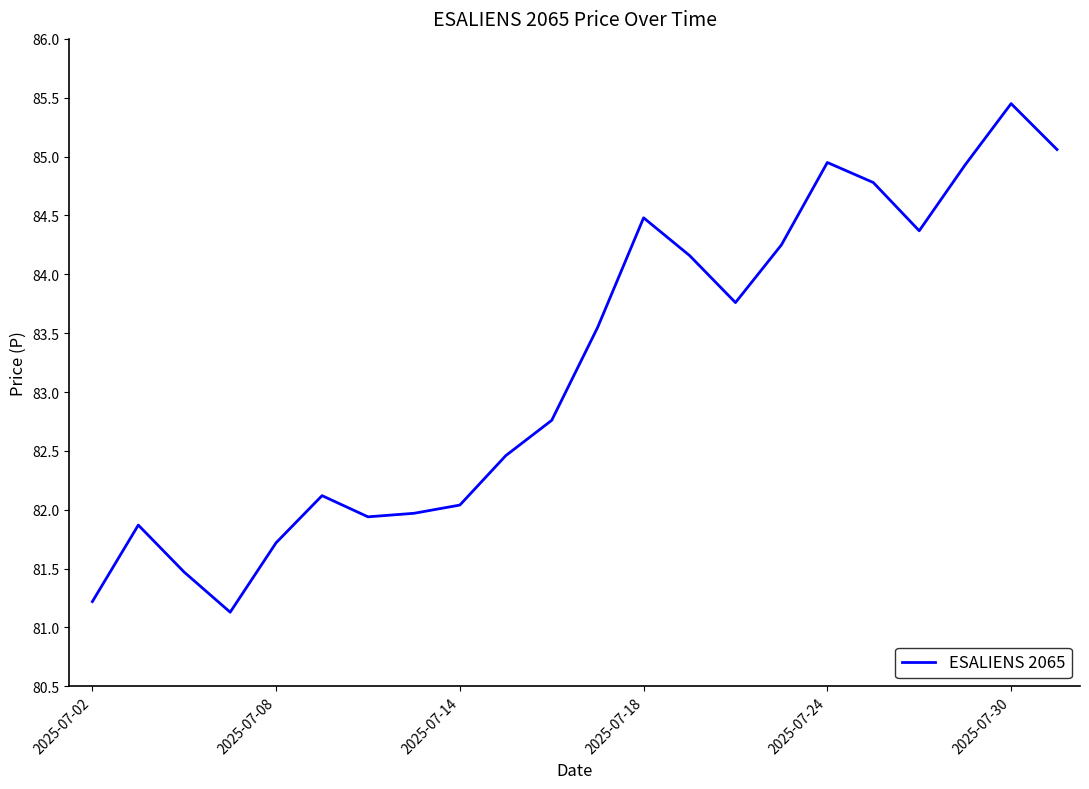

What is the minimum value shown in the chart?

81.1